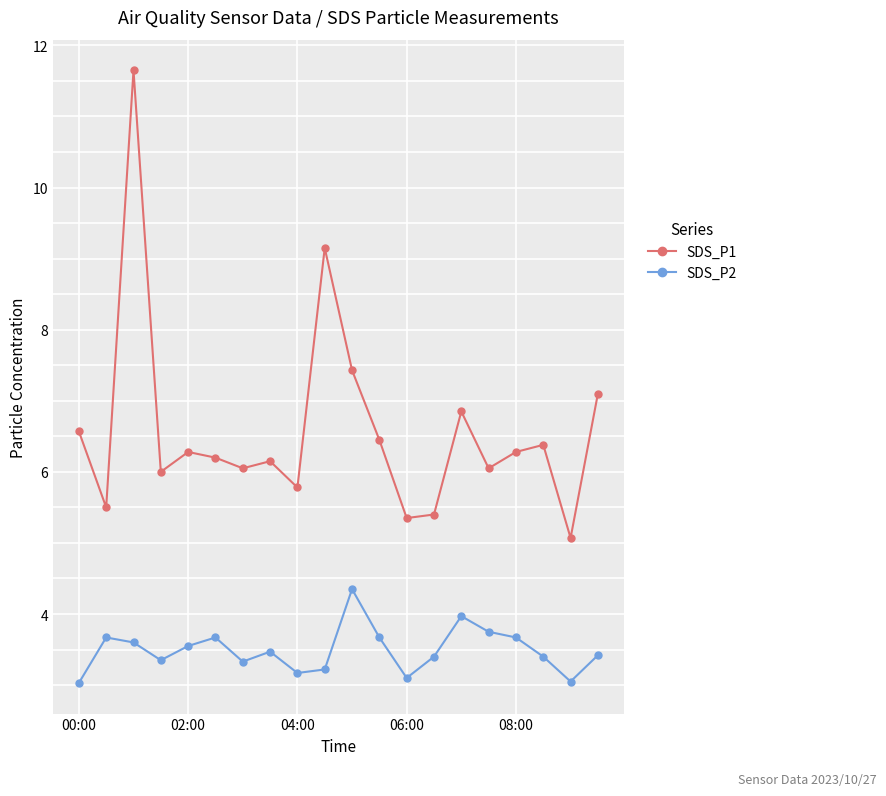

What is the difference between the maximum and minimum values in the SDS_P1 series?

6.6